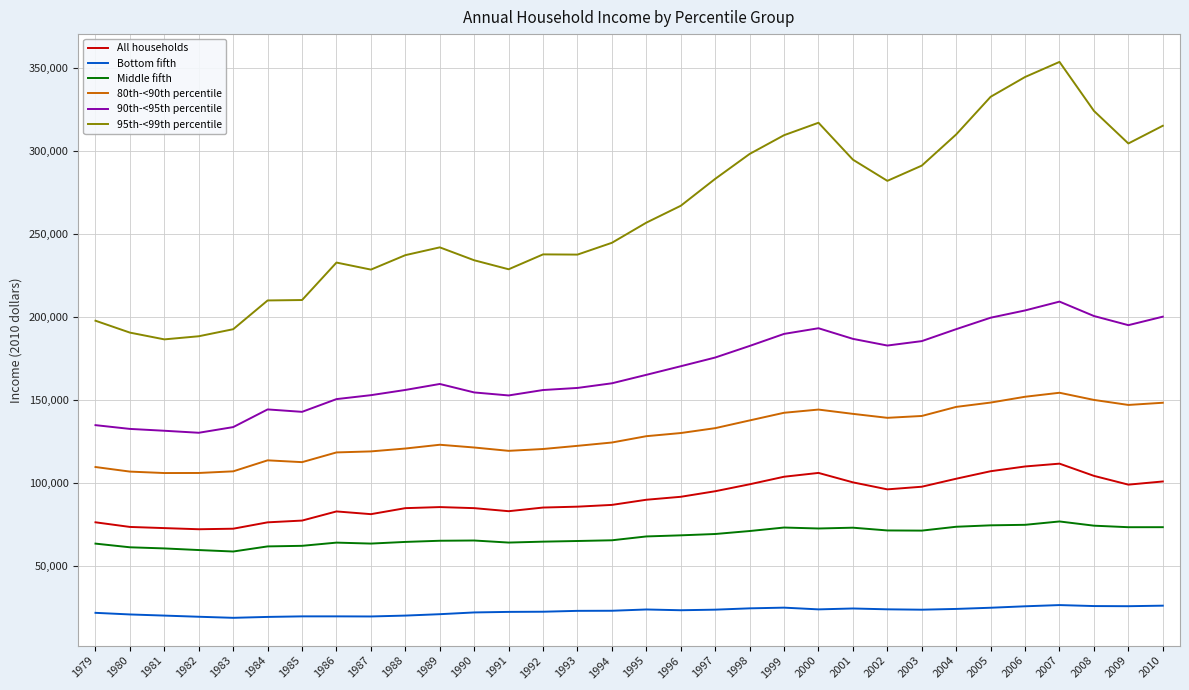

List the series in order of their peak value, highest first.

95th-<99th percentile, 90th-<95th percentile, 80th-<90th percentile, All households, Middle fifth, Bottom fifth